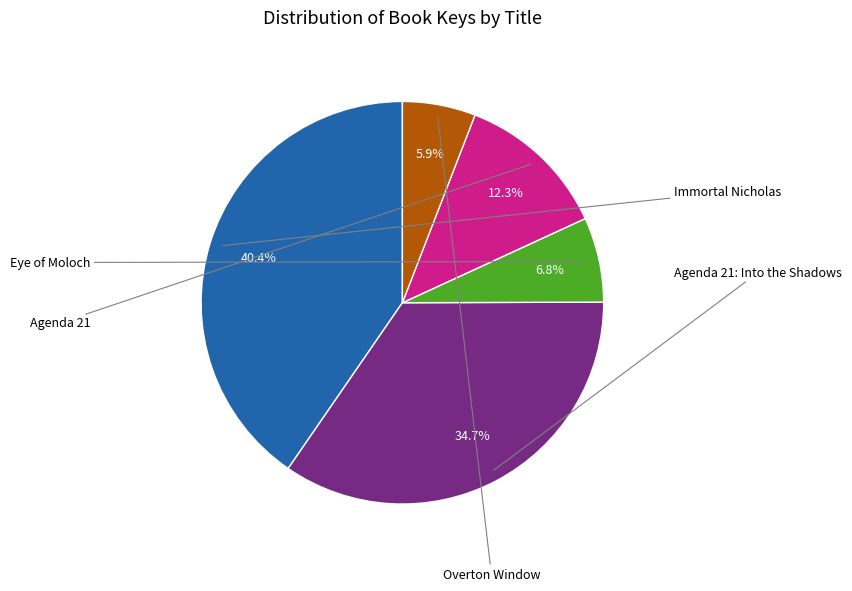

Is there a majority slice in this chart?

No